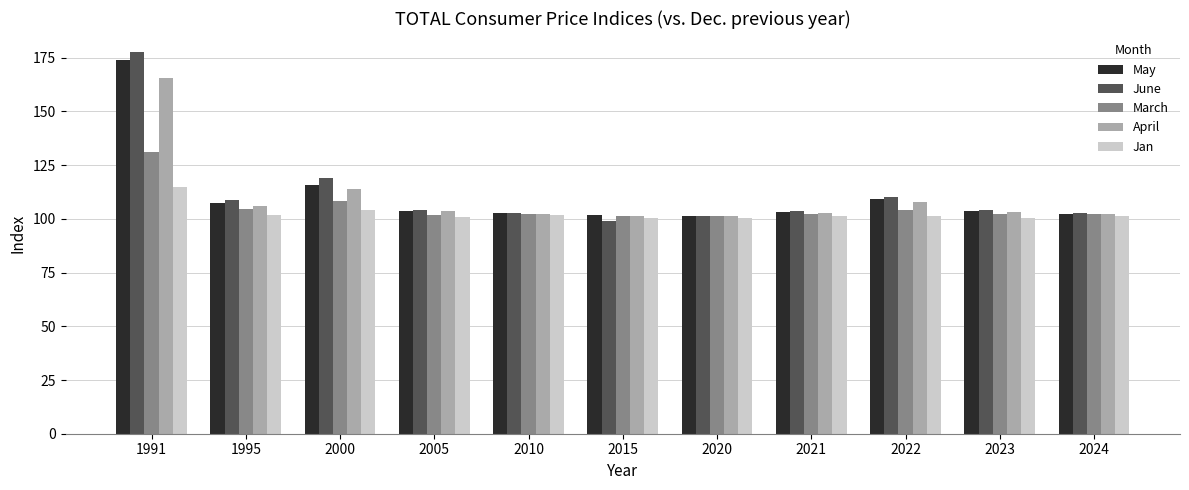

The March series shows 101.7 at 2005. True or false?

True